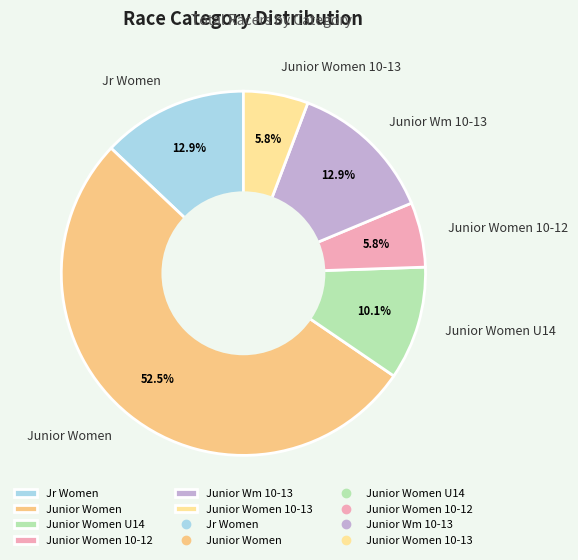

Which category has the biggest portion of the pie?

Junior Women